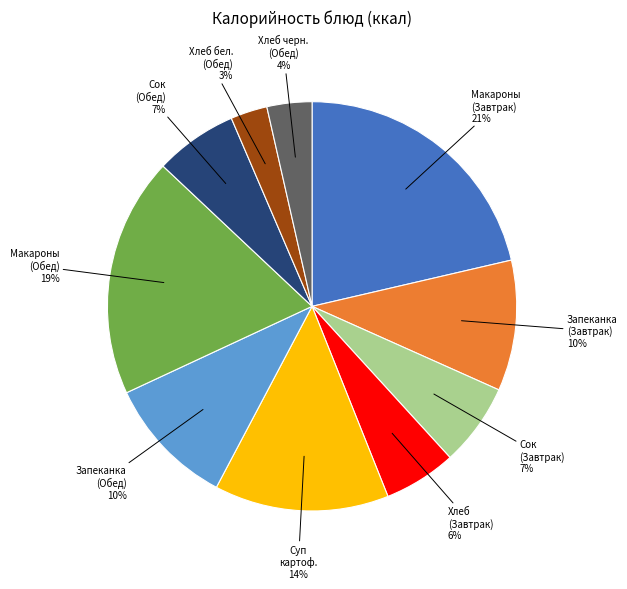

Is there any slice that represents more than half of the pie?

No